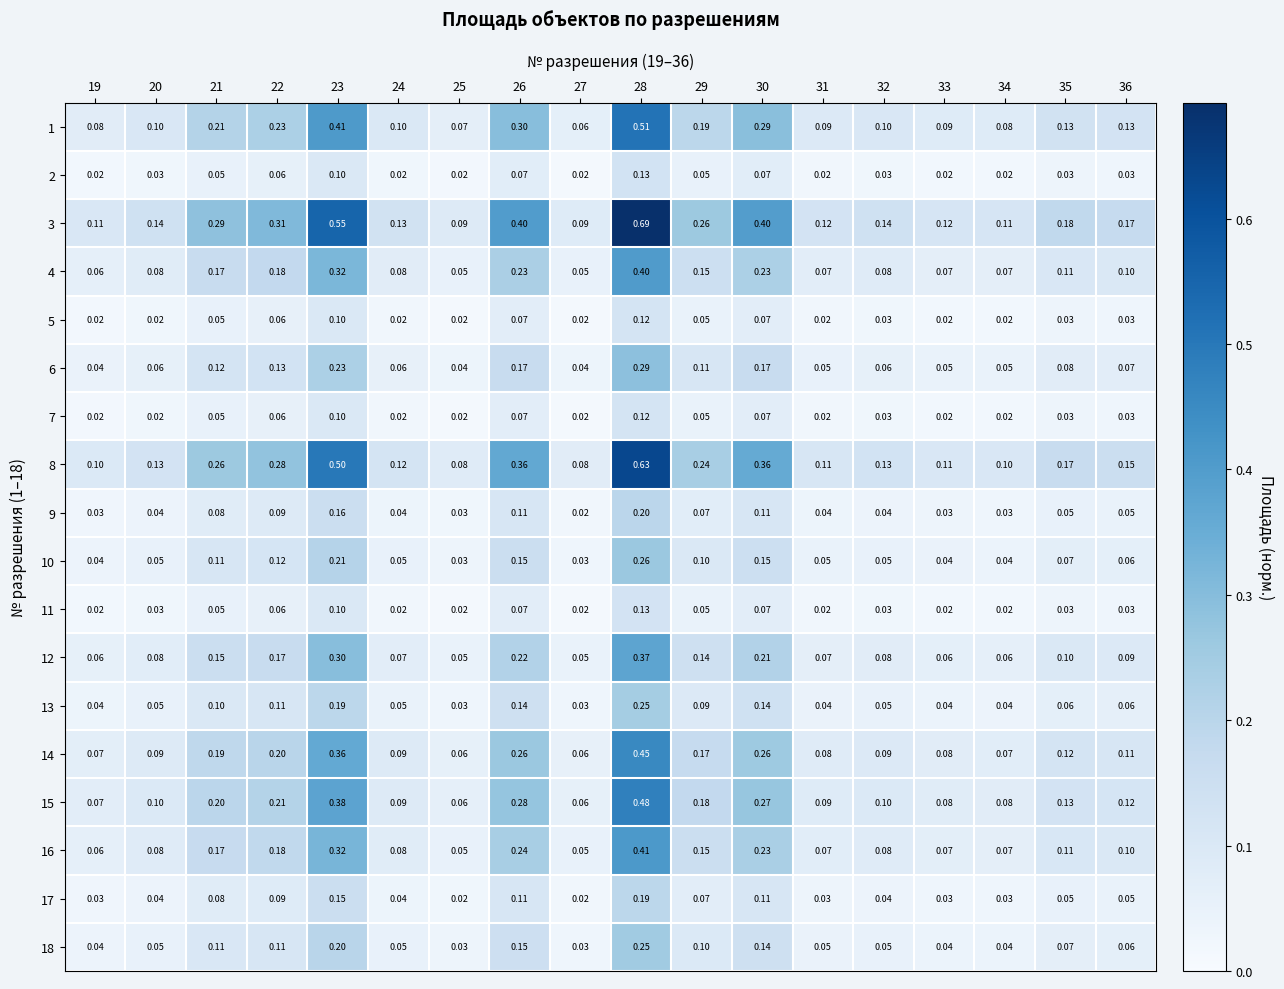

Reading right to left, what are all the values shown in this chart?

1: 36=0.1	35=0.1	34=0.1	33=0.1	32=0.1	31=0.1	30=0.3	29=0.2	28=0.5	27=0.1	26=0.3	25=0.1	24=0.1	23=0.4	22=0.2	21=0.2	20=0.1	19=0.1
2: 36=0.0	35=0.0	34=0.0	33=0.0	32=0.0	31=0.0	30=0.1	29=0.1	28=0.1	27=0.0	26=0.1	25=0.0	24=0.0	23=0.1	22=0.1	21=0.1	20=0.0	19=0.0
3: 36=0.2	35=0.2	34=0.1	33=0.1	32=0.1	31=0.1	30=0.4	29=0.3	28=0.7	27=0.1	26=0.4	25=0.1	24=0.1	23=0.6	22=0.3	21=0.3	20=0.1	19=0.1
4: 36=0.1	35=0.1	34=0.1	33=0.1	32=0.1	31=0.1	30=0.2	29=0.1	28=0.4	27=0.1	26=0.2	25=0.1	24=0.1	23=0.3	22=0.2	21=0.2	20=0.1	19=0.1
5: 36=0.0	35=0.0	34=0.0	33=0.0	32=0.0	31=0.0	30=0.1	29=0.1	28=0.1	27=0.0	26=0.1	25=0.0	24=0.0	23=0.1	22=0.1	21=0.1	20=0.0	19=0.0
6: 36=0.1	35=0.1	34=0.1	33=0.1	32=0.1	31=0.1	30=0.2	29=0.1	28=0.3	27=0.0	26=0.2	25=0.0	24=0.1	23=0.2	22=0.1	21=0.1	20=0.1	19=0.0
7: 36=0.0	35=0.0	34=0.0	33=0.0	32=0.0	31=0.0	30=0.1	29=0.1	28=0.1	27=0.0	26=0.1	25=0.0	24=0.0	23=0.1	22=0.1	21=0.1	20=0.0	19=0.0
8: 36=0.1	35=0.2	34=0.1	33=0.1	32=0.1	31=0.1	30=0.4	29=0.2	28=0.6	27=0.1	26=0.4	25=0.1	24=0.1	23=0.5	22=0.3	21=0.3	20=0.1	19=0.1
9: 36=0.1	35=0.1	34=0.0	33=0.0	32=0.0	31=0.0	30=0.1	29=0.1	28=0.2	27=0.0	26=0.1	25=0.0	24=0.0	23=0.2	22=0.1	21=0.1	20=0.0	19=0.0
10: 36=0.1	35=0.1	34=0.0	33=0.0	32=0.1	31=0.1	30=0.1	29=0.1	28=0.3	27=0.0	26=0.1	25=0.0	24=0.1	23=0.2	22=0.1	21=0.1	20=0.1	19=0.0
11: 36=0.0	35=0.0	34=0.0	33=0.0	32=0.0	31=0.0	30=0.1	29=0.1	28=0.1	27=0.0	26=0.1	25=0.0	24=0.0	23=0.1	22=0.1	21=0.1	20=0.0	19=0.0
12: 36=0.1	35=0.1	34=0.1	33=0.1	32=0.1	31=0.1	30=0.2	29=0.1	28=0.4	27=0.1	26=0.2	25=0.1	24=0.1	23=0.3	22=0.2	21=0.1	20=0.1	19=0.1
13: 36=0.1	35=0.1	34=0.0	33=0.0	32=0.1	31=0.0	30=0.1	29=0.1	28=0.2	27=0.0	26=0.1	25=0.0	24=0.1	23=0.2	22=0.1	21=0.1	20=0.1	19=0.0
14: 36=0.1	35=0.1	34=0.1	33=0.1	32=0.1	31=0.1	30=0.3	29=0.2	28=0.5	27=0.1	26=0.3	25=0.1	24=0.1	23=0.4	22=0.2	21=0.2	20=0.1	19=0.1
15: 36=0.1	35=0.1	34=0.1	33=0.1	32=0.1	31=0.1	30=0.3	29=0.2	28=0.5	27=0.1	26=0.3	25=0.1	24=0.1	23=0.4	22=0.2	21=0.2	20=0.1	19=0.1
16: 36=0.1	35=0.1	34=0.1	33=0.1	32=0.1	31=0.1	30=0.2	29=0.1	28=0.4	27=0.1	26=0.2	25=0.1	24=0.1	23=0.3	22=0.2	21=0.2	20=0.1	19=0.1
17: 36=0.1	35=0.1	34=0.0	33=0.0	32=0.0	31=0.0	30=0.1	29=0.1	28=0.2	27=0.0	26=0.1	25=0.0	24=0.0	23=0.1	22=0.1	21=0.1	20=0.0	19=0.0
18: 36=0.1	35=0.1	34=0.0	33=0.0	32=0.1	31=0.1	30=0.1	29=0.1	28=0.2	27=0.0	26=0.1	25=0.0	24=0.1	23=0.2	22=0.1	21=0.1	20=0.1	19=0.0